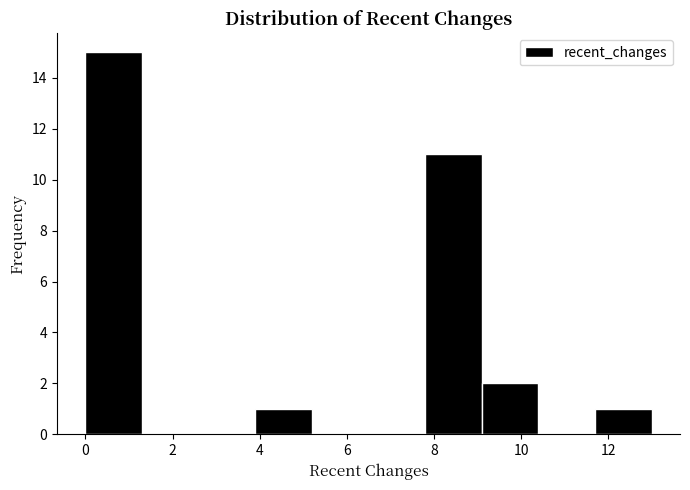

What is the height of the bar covering 9.1 to 10.4 on the x-axis? Neither the bar edges nor the heights are printed on the chart, so give them approximately, as read against the axes.

2